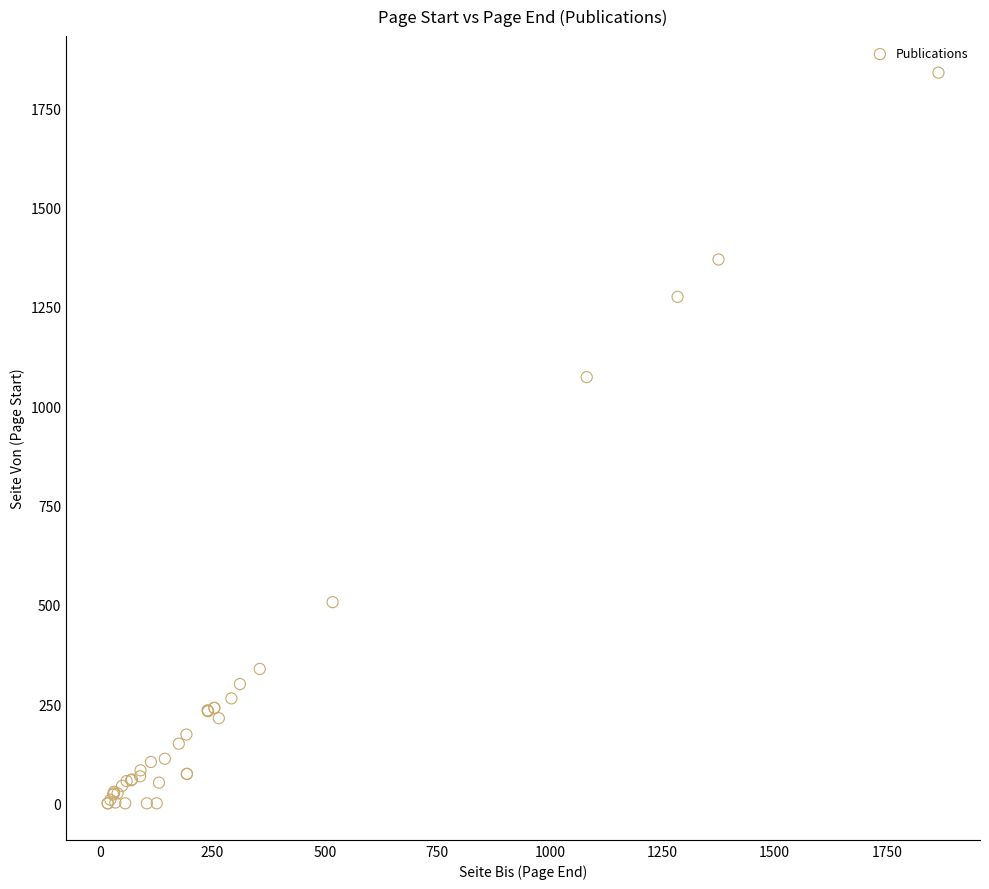

What Y value in the scatter plot is closest to 920?

1073